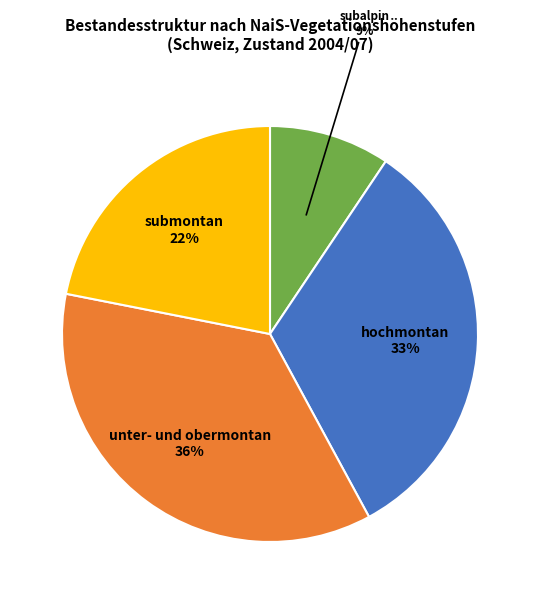

To the nearest percent, what is the average slice percentage?

25%